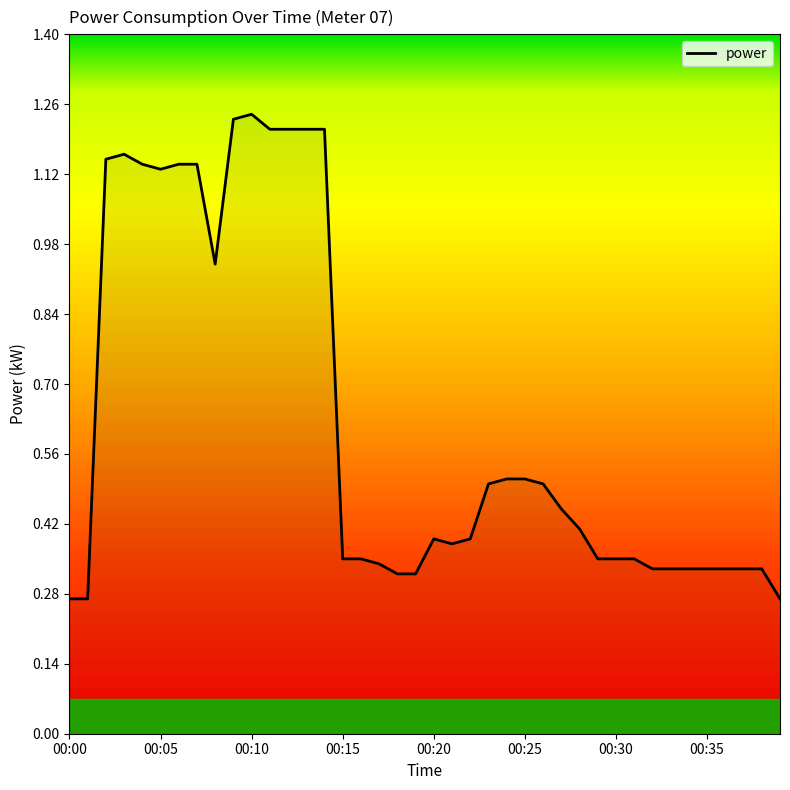

At which category does the chart reach its minimum across all series?

00:00